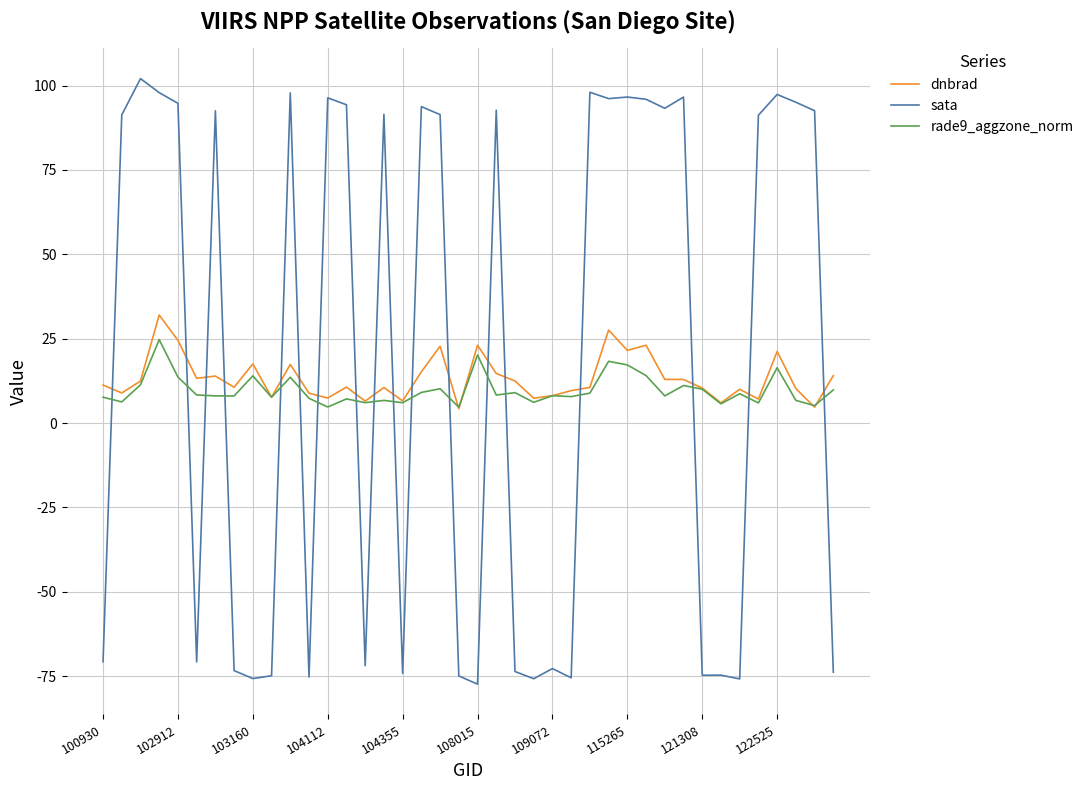

What is the maximum value shown in the chart?

102.1